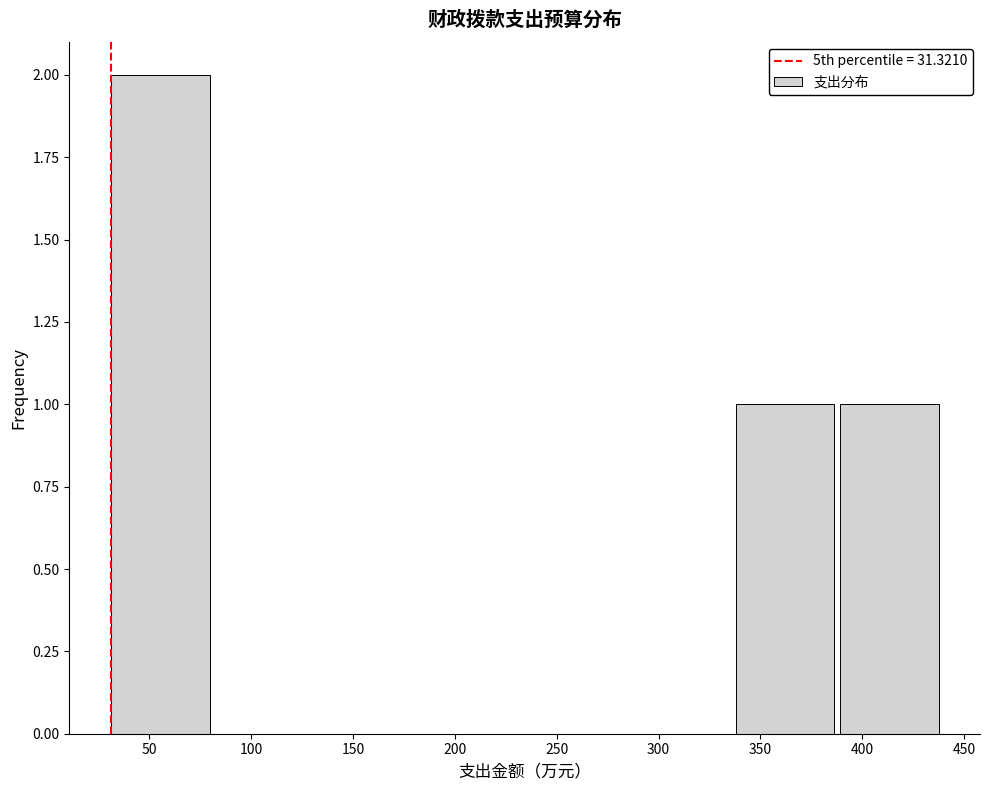

Reading left to right, transcribe this chart: for each bar, give the range it covers on the x-axis and its height. Neither the bar edges nor the heights are printed on the chart, so give them approximately, as read against the axes.

30 to 80: 2
80 to 130: 0
130 to 185: 0
185 to 235: 0
235 to 285: 0
285 to 335: 0
335 to 390: 1
390 to 440: 1